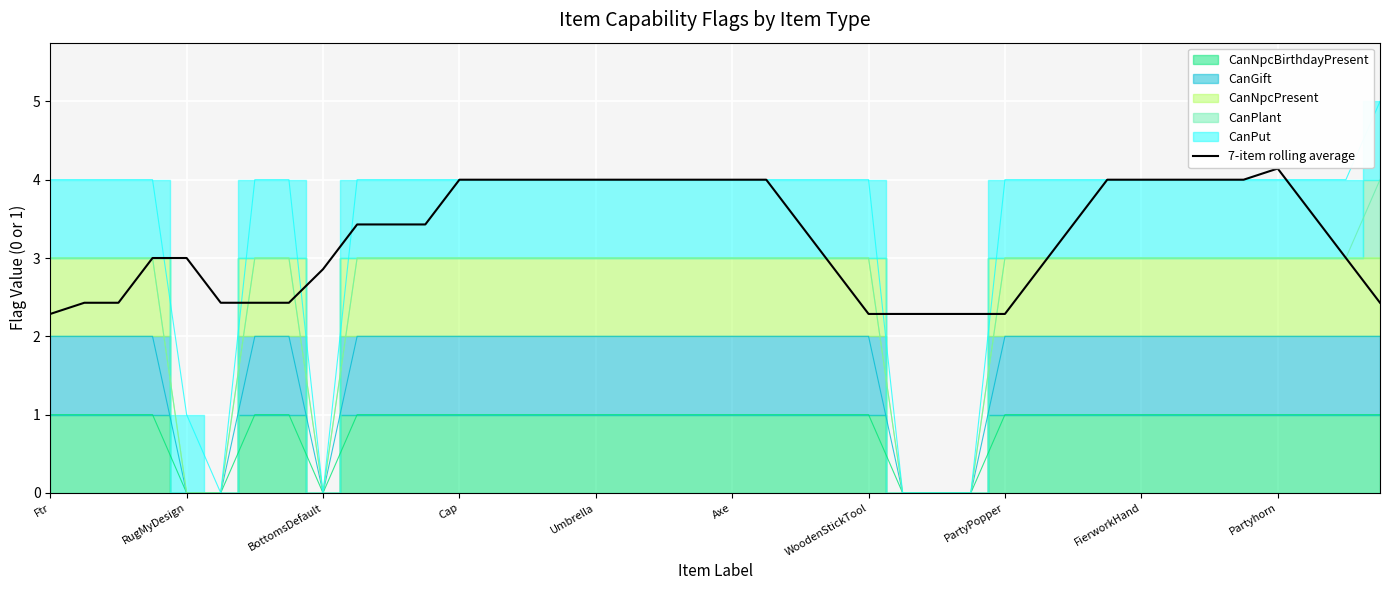

How many points are higher than both their immediate neighbors (excluding endpoints)?

1